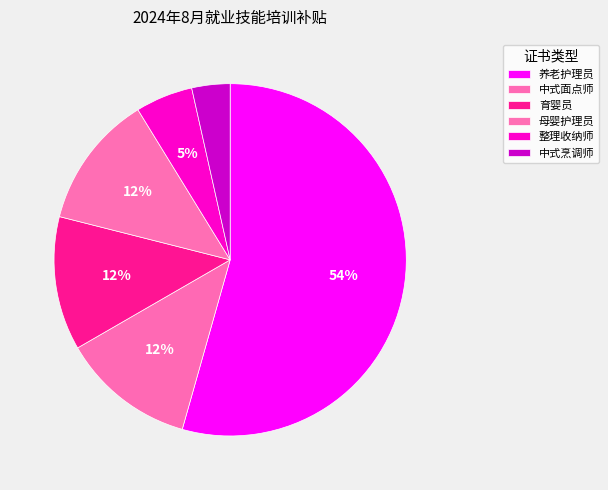

Which slice is the smallest?

中式烹调师